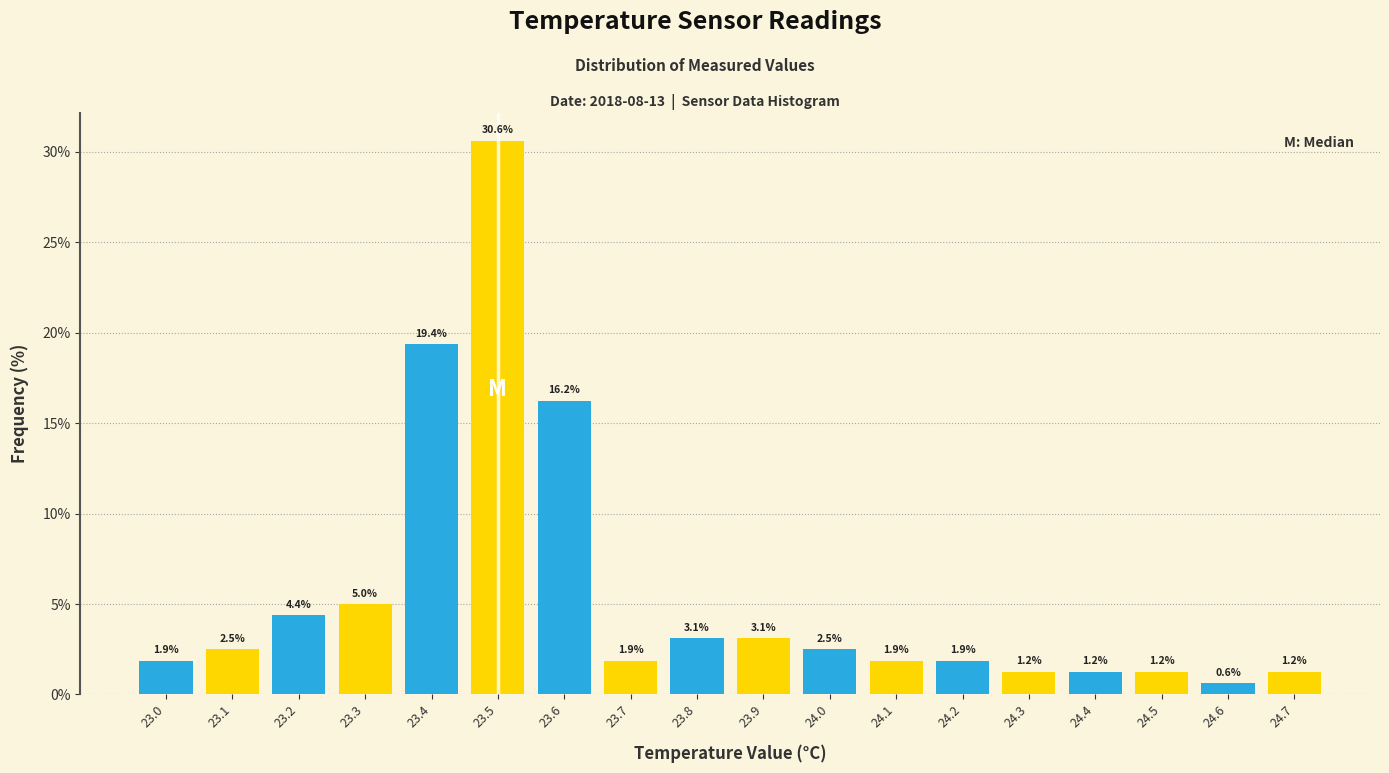

Reading left to right, transcribe this chart: for each bar, give the range it covers on the x-axis and its height.

22.95 to 23.05: 1.9
23.05 to 23.15: 2.5
23.15 to 23.25: 4.4
23.25 to 23.35: 5.0
23.35 to 23.45: 19.4
23.45 to 23.55: 30.6
23.55 to 23.65: 16.2
23.65 to 23.75: 1.9
23.75 to 23.85: 3.1
23.85 to 23.95: 3.1
23.95 to 24.05: 2.5
24.05 to 24.15: 1.9
24.15 to 24.25: 1.9
24.25 to 24.35: 1.2
24.35 to 24.45: 1.2
24.45 to 24.55: 1.2
24.55 to 24.65: 0.6
24.65 to 24.75: 1.2